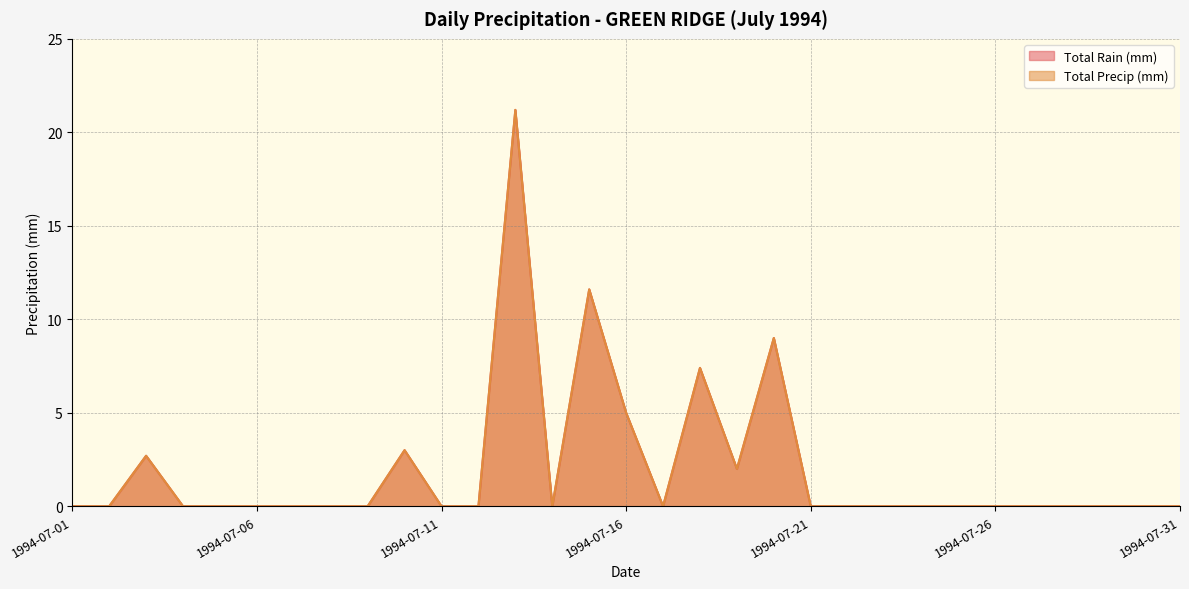

What is the sum of all Total Rain (mm) values?

61.9